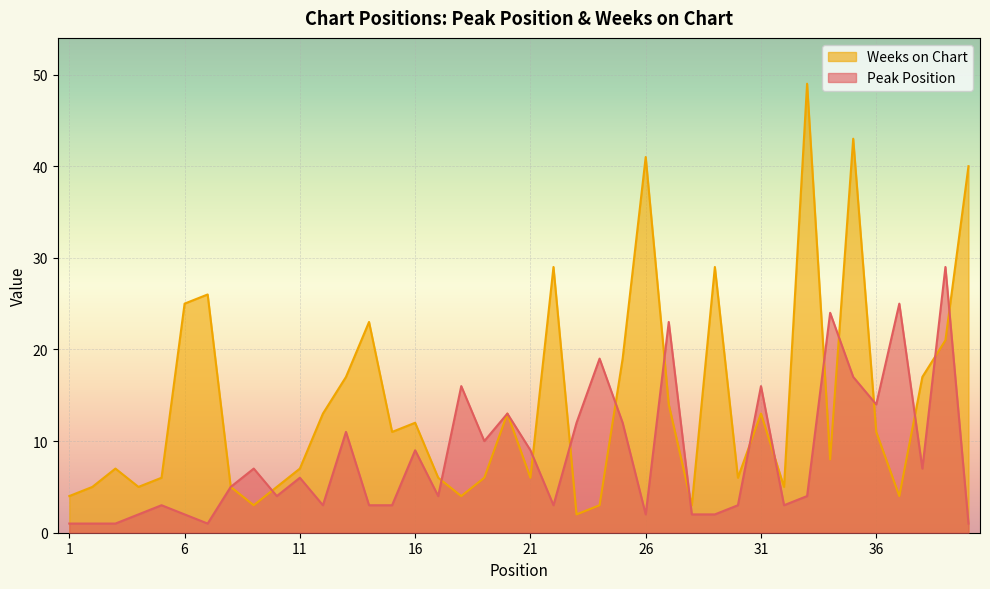

What is the total value across all series at 8?

10